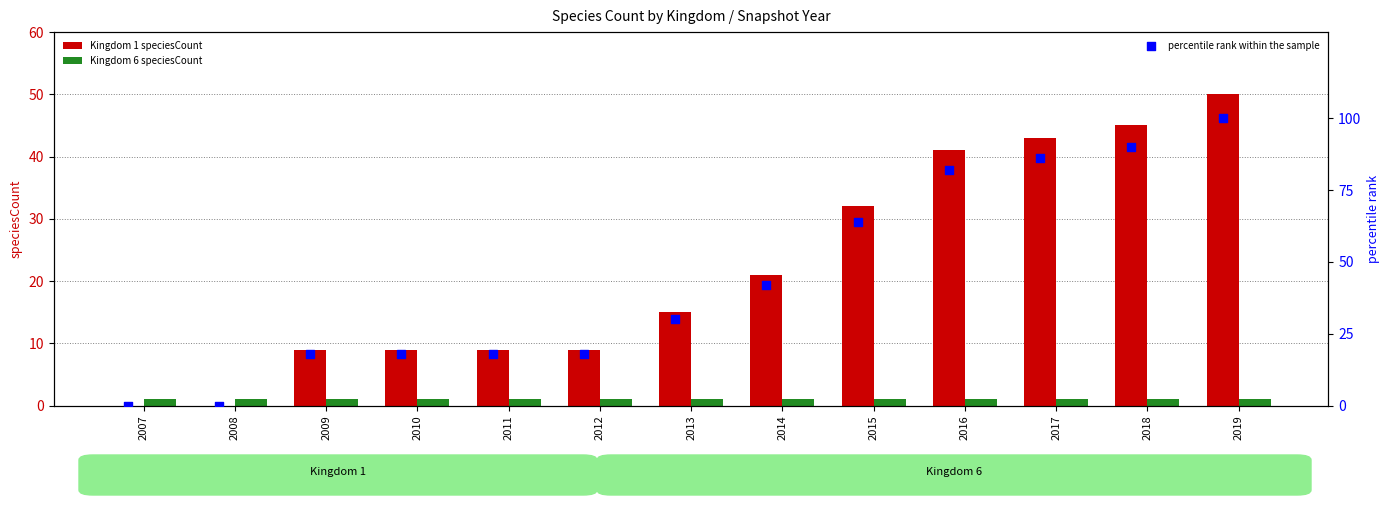

Which series reaches the maximum Y coordinate?

percentile rank within the sample